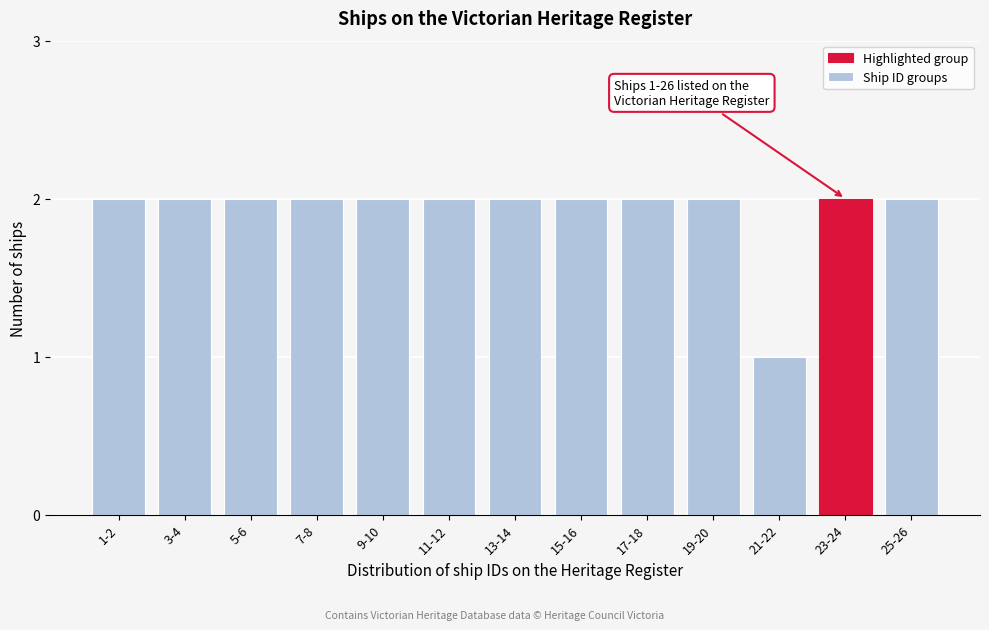

Reading left to right, extract all data points from this chart.

2	2	2	2	2	2	2	2	2	2	1	2	2